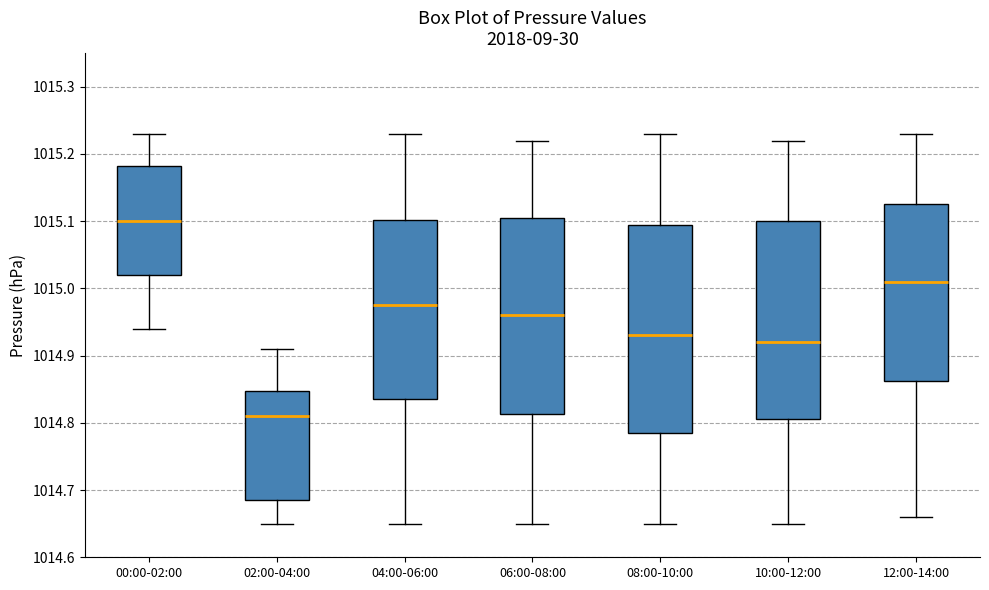

Reading left to right, transcribe this box plot: for each box, give where its median line is, the range the box spans, and where its two whiskers end, as read against the y-axis. The values are not printed on the chart, so give them approximately, as read against the axis.

00:00-02:00: median 1015.10, box 1015.02 to 1015.18, whiskers 1014.94 to 1015.23
02:00-04:00: median 1014.81, box 1014.69 to 1014.85, whiskers 1014.65 to 1014.91
04:00-06:00: median 1014.98, box 1014.84 to 1015.10, whiskers 1014.65 to 1015.23
06:00-08:00: median 1014.96, box 1014.81 to 1015.11, whiskers 1014.65 to 1015.22
08:00-10:00: median 1014.93, box 1014.79 to 1015.10, whiskers 1014.65 to 1015.23
10:00-12:00: median 1014.92, box 1014.81 to 1015.10, whiskers 1014.65 to 1015.22
12:00-14:00: median 1015.01, box 1014.86 to 1015.13, whiskers 1014.66 to 1015.23